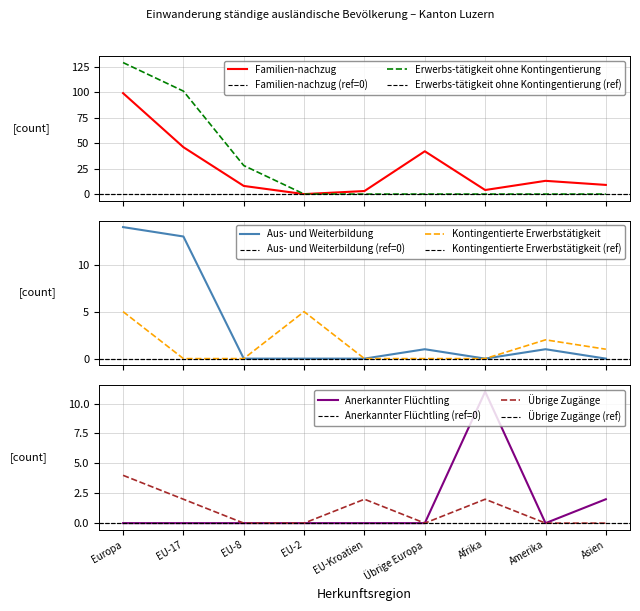

Rank the series by their maximum value, from lowest to highest.

Übrige Zugänge, Kontingentierte Erwerbstätigkeit, Anerkannter Flüchtling, Aus- und Weiterbildung, Familien-nachzug, Erwerbs-tätigkeit ohne Kontingentierung